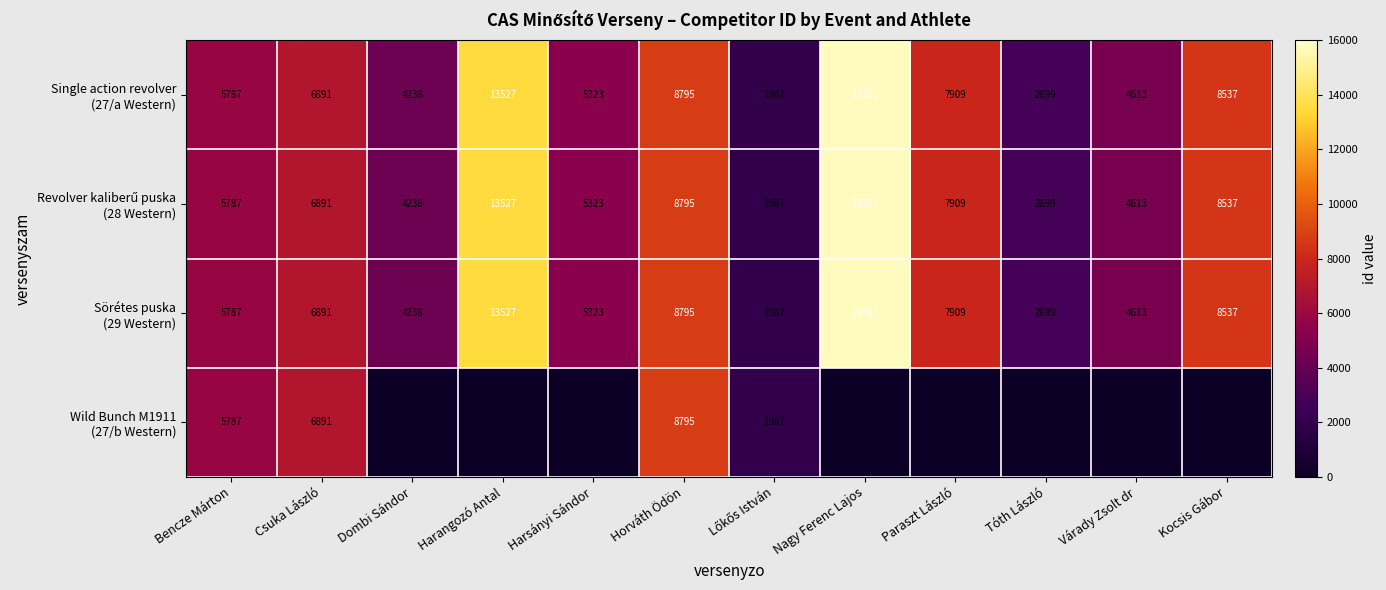

At which category is the sum across all series the highest?

Nagy Ferenc Lajos